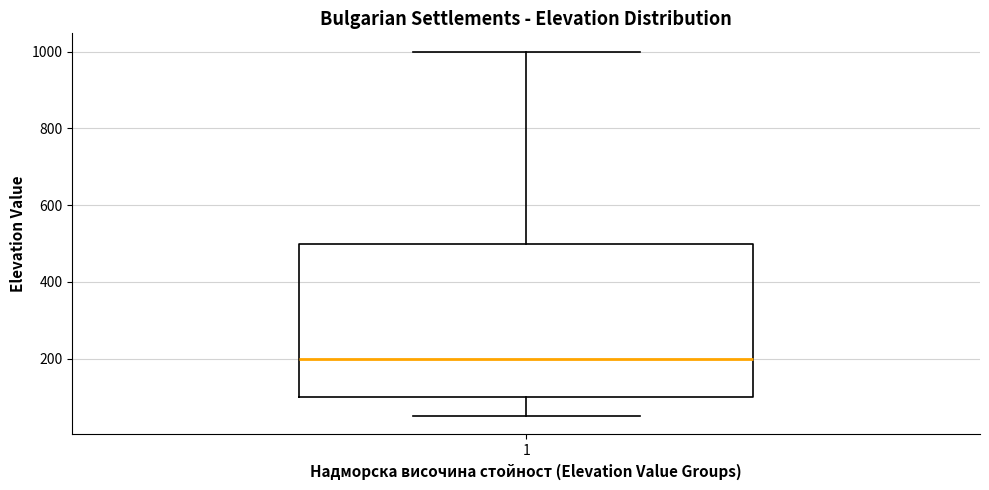

Read this box plot against the y-axis: the position of the median line, the range covered by the box, and the ends of both whiskers. The values are not printed on the chart, so give them approximately, as read against the axis.

median 200, box 100 to 500, whiskers 60 to 1000